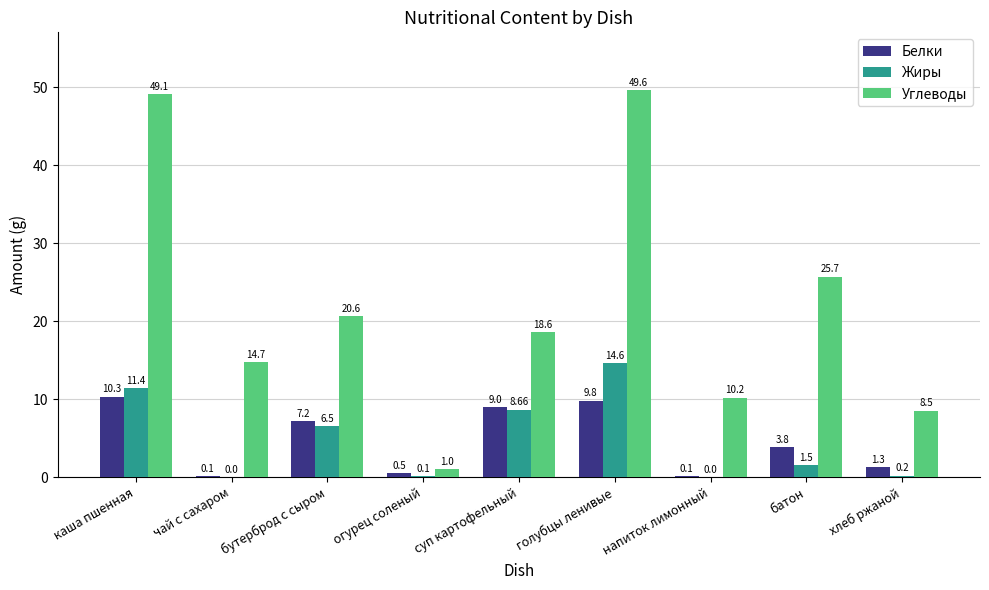

What is the sum of the Жиры values at огурец соленый and каша пшенная?

11.5